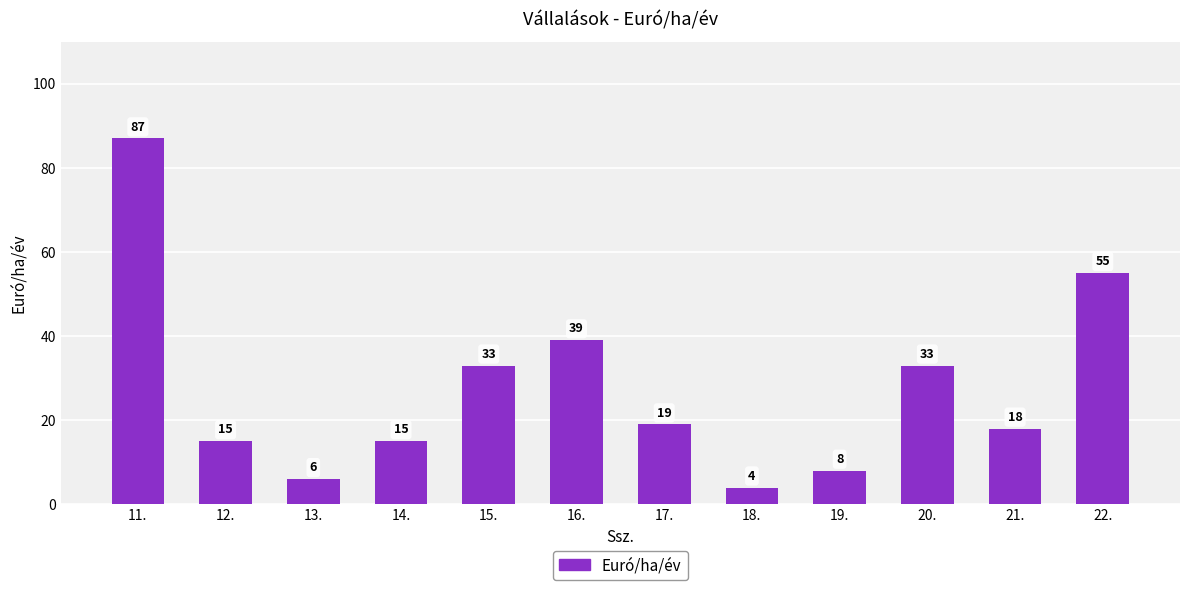

Where does the data first go above 19?

11.